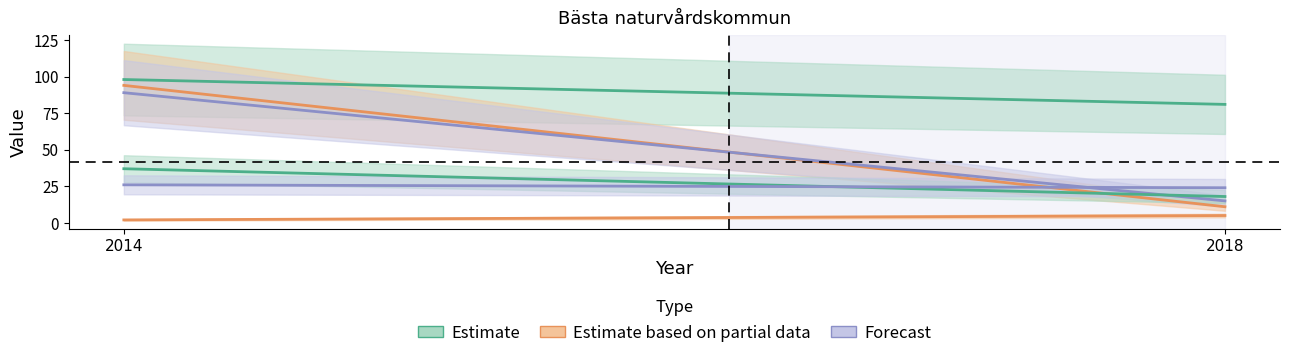

At which label is Stockholms stad closest to 27?

2018